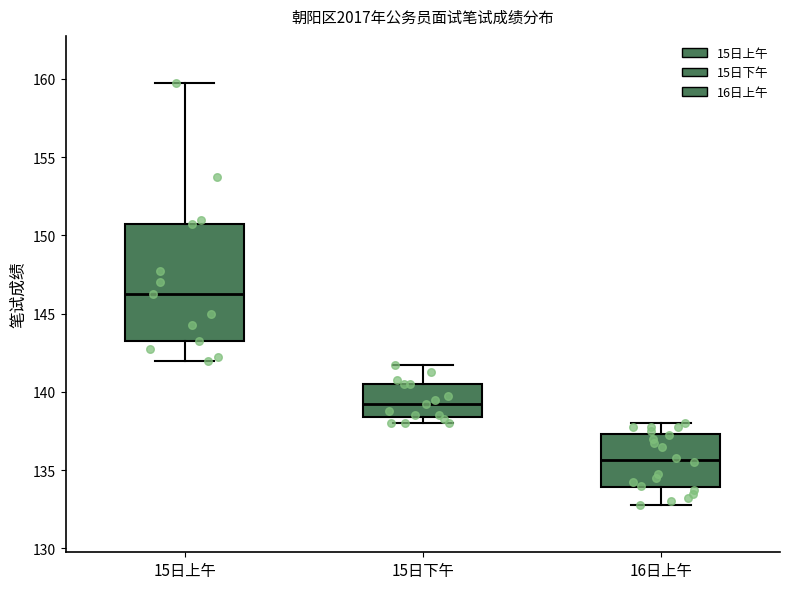

Reading left to right, read every box against the y-axis: the position of its median line, the range the box covers, and the ends of its whiskers. The values are not printed on the chart, so give them approximately, as read against the axis.

15日上午: median 146.5, box 143.5 to 151.0, whiskers 142.0 to 160.0
15日下午: median 139.5, box 138.5 to 140.5, whiskers 138.0 to 142.0
16日上午: median 135.5, box 134.0 to 137.5, whiskers 133.0 to 138.0